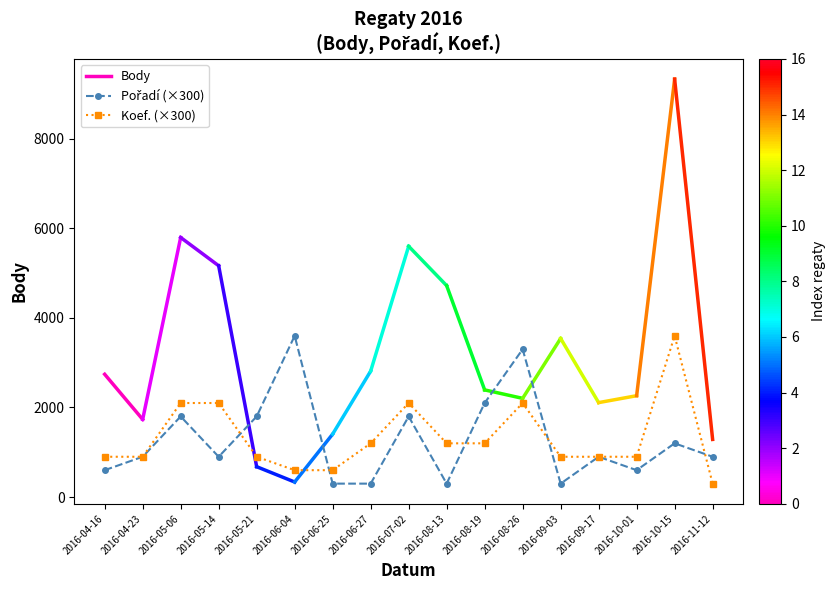

Reading left to right, extract all data points from this chart.

Pořadí: 600	900	1800	900	1800	3600	300	300	1800	300	2100	3300	300	900	600	1200	900
Koef.: 900	900	2100	2100	900	600	600	1200	2100	1200	1200	2100	900	900	900	3600	300